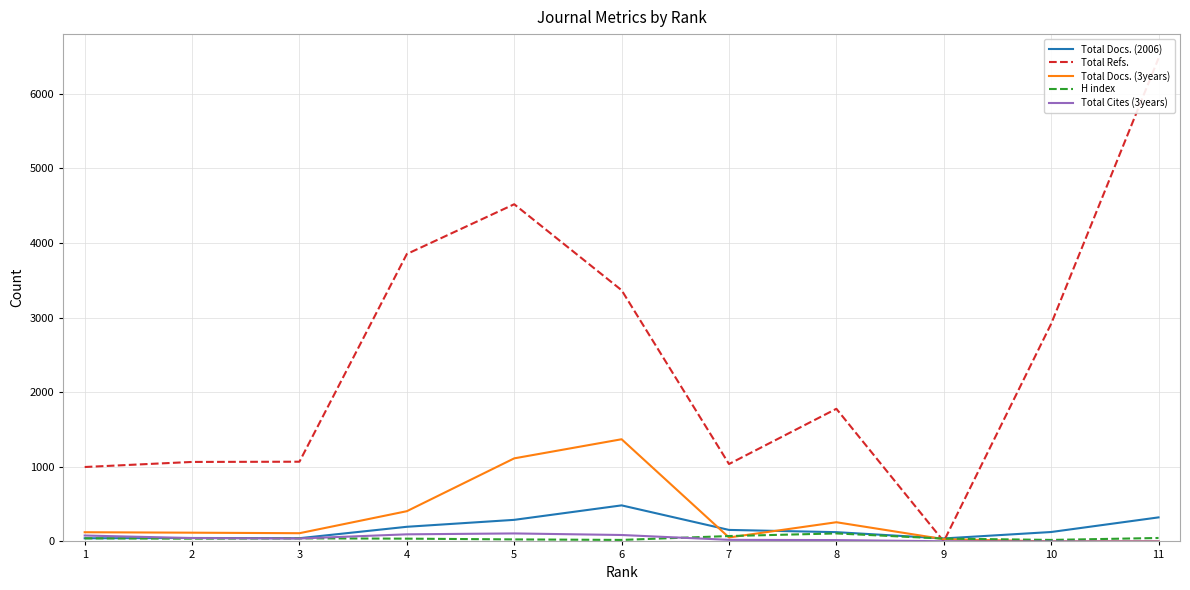

True or false: Total Docs. (3years) has more than 0 interior local peaks.

True